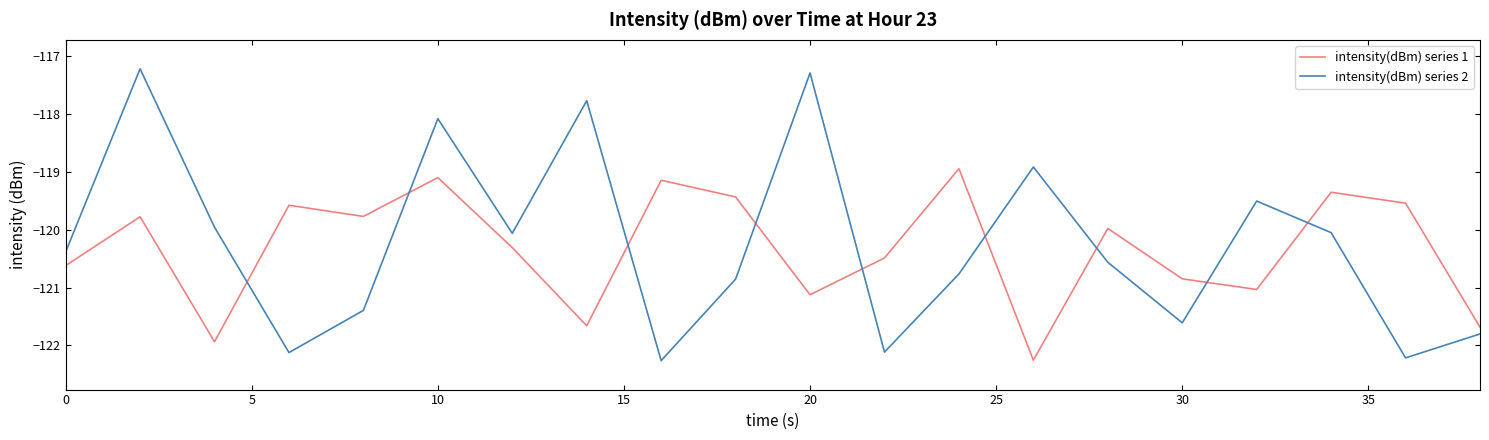

True or false: intensity(dBm) series 1 and intensity(dBm) series 2 intersect in this chart.

True